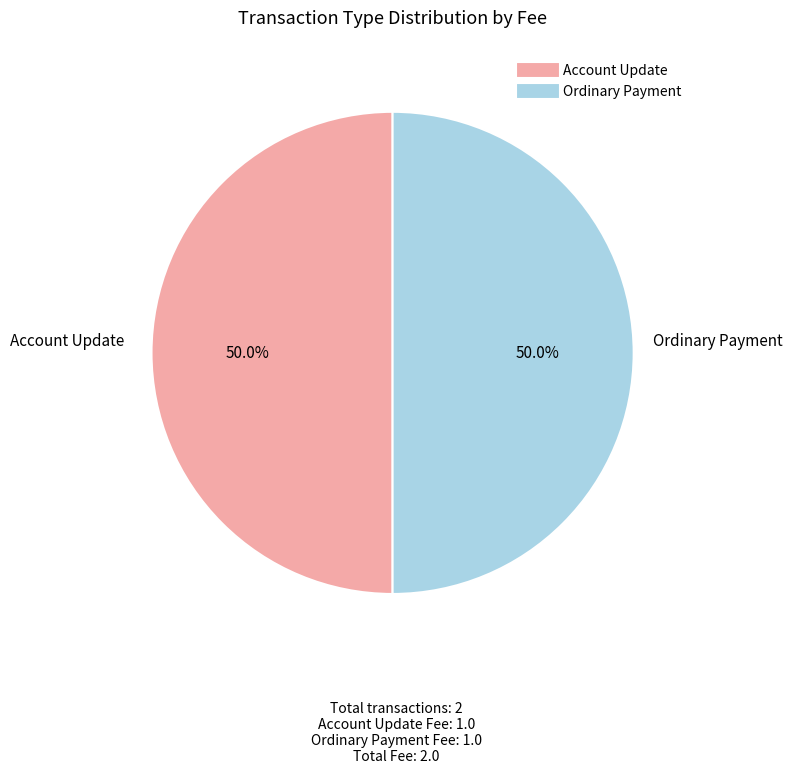

How much of the chart is everything except Ordinary Payment?

50.0%